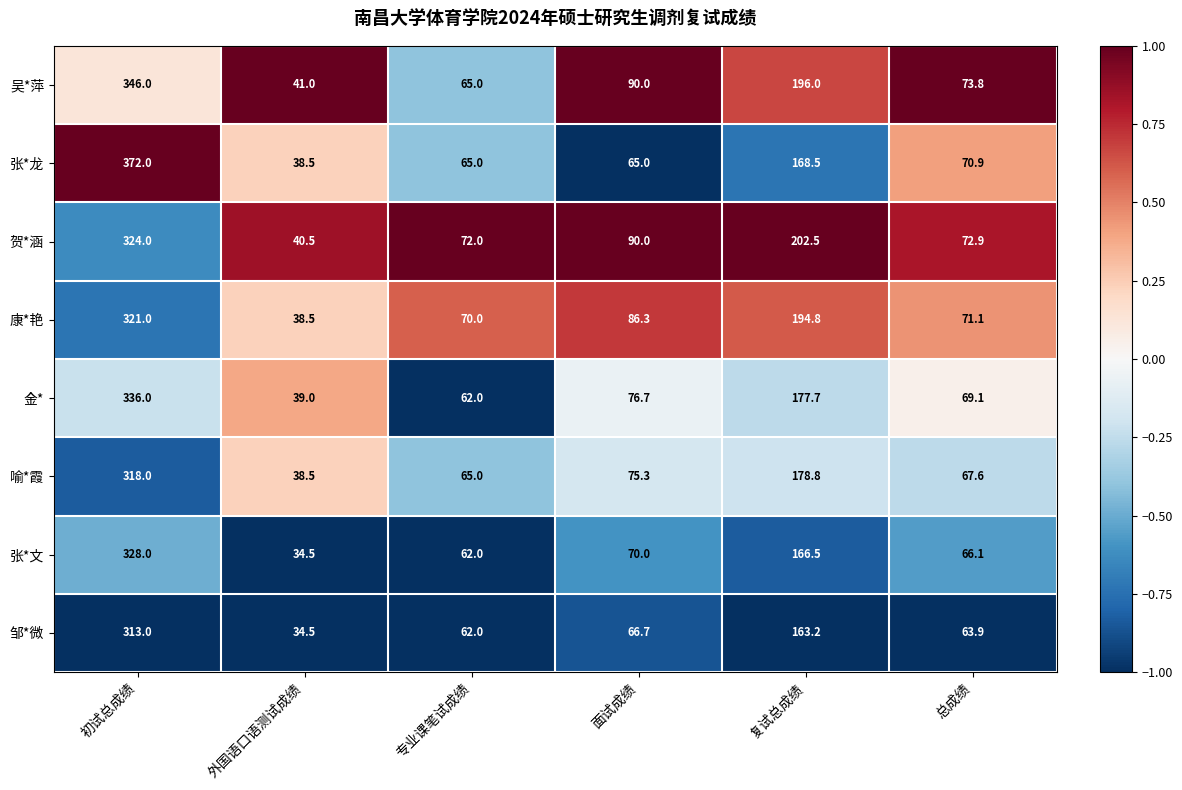

What is the difference between the maximum and minimum values in the 康*艳 series?

282.5